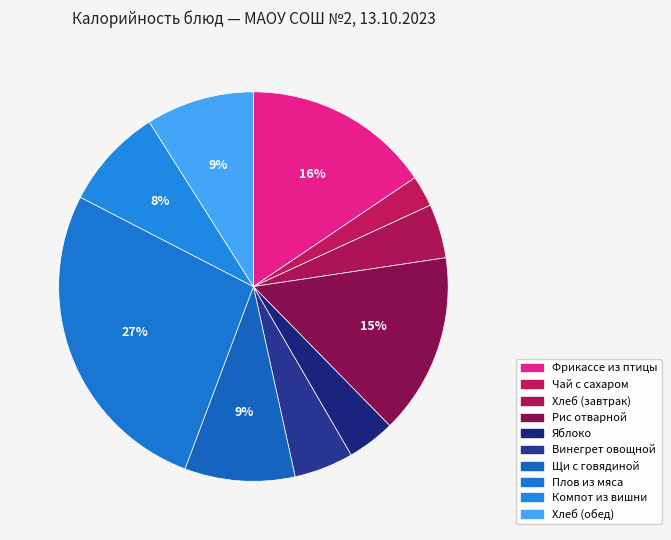

To the nearest percent, what is the average slice percentage?

10%